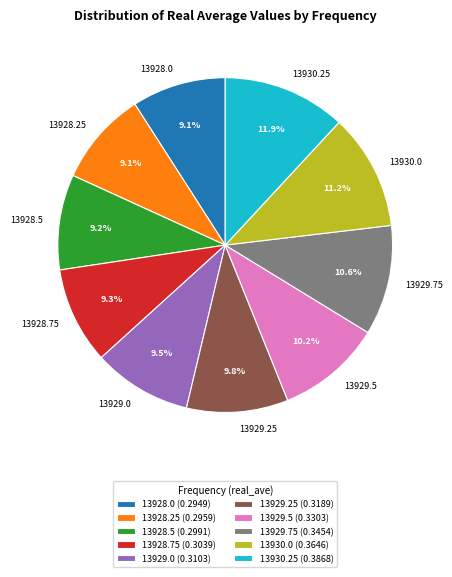

How many segments does this pie chart have?

10